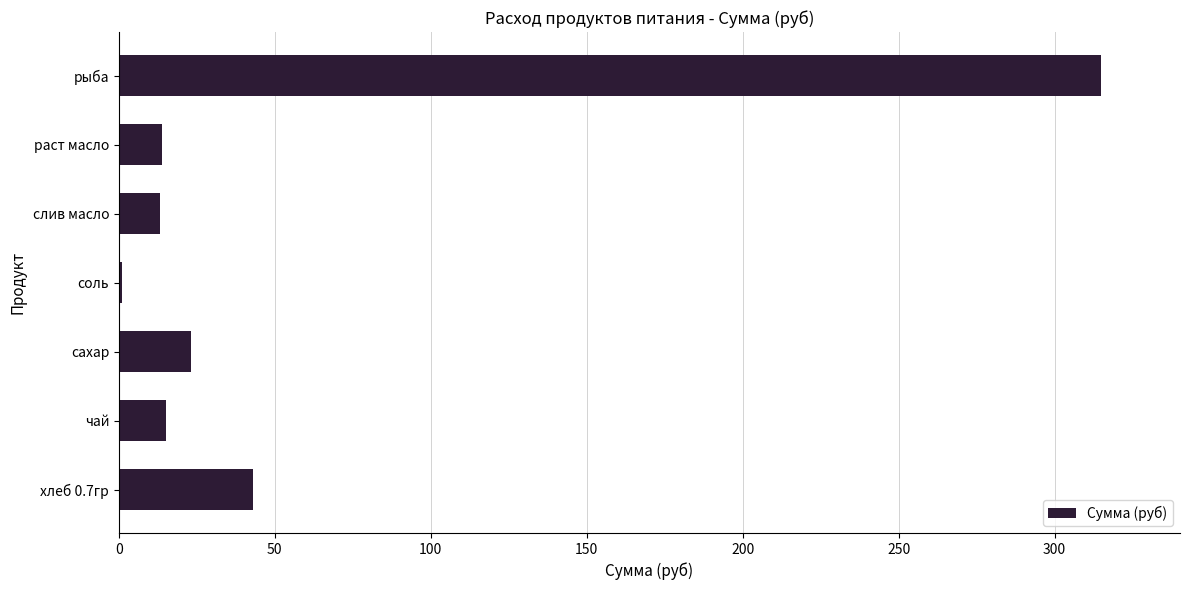

Is it true that the value at рыба is 105.4?

False